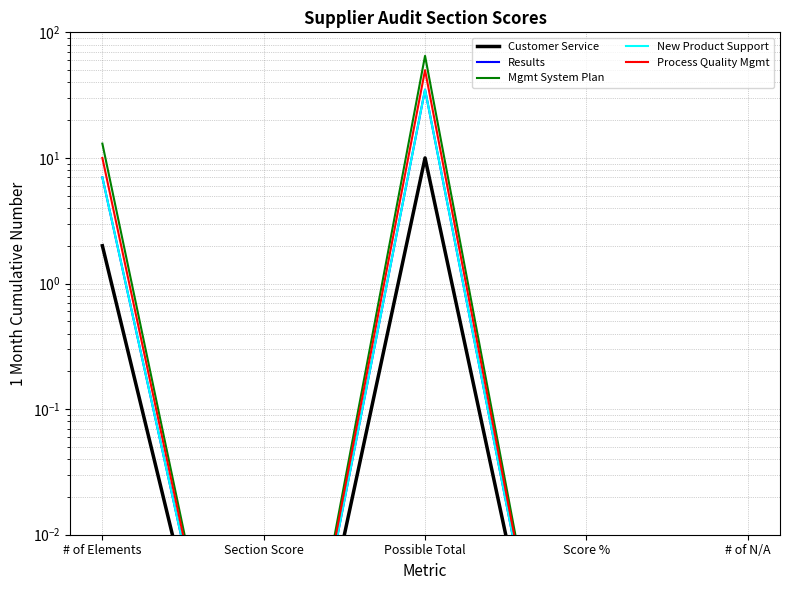

What is the difference between the maximum and minimum values in the Customer Service series?

10.0